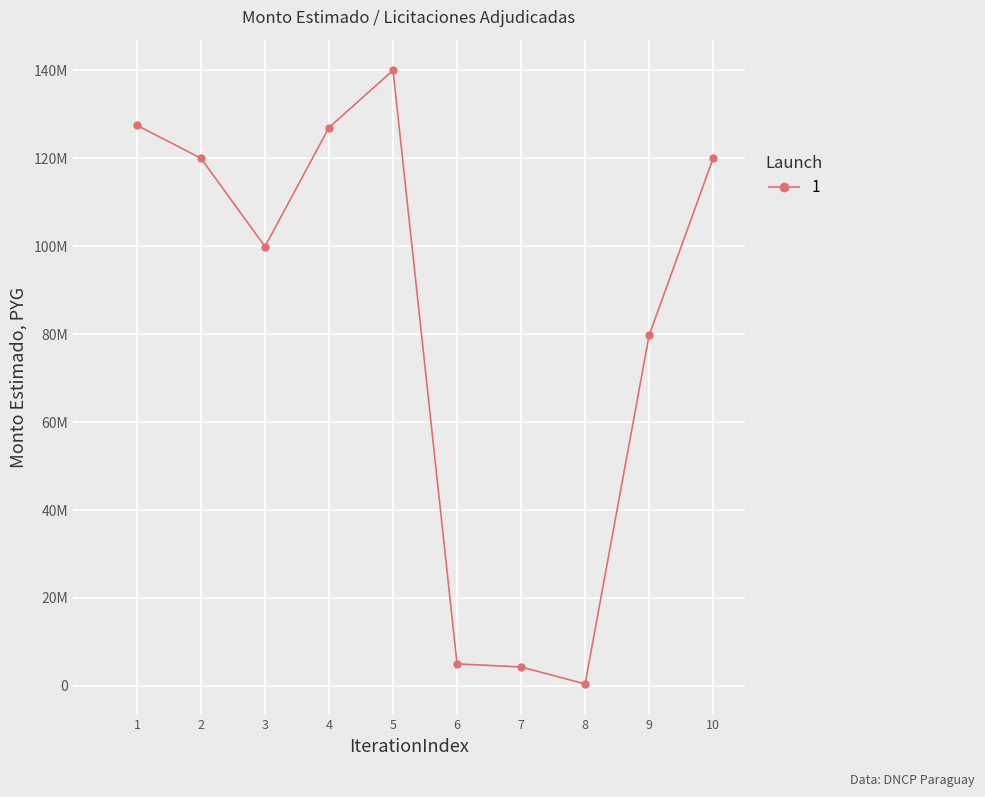

Does the chart have visible grid lines?

Yes